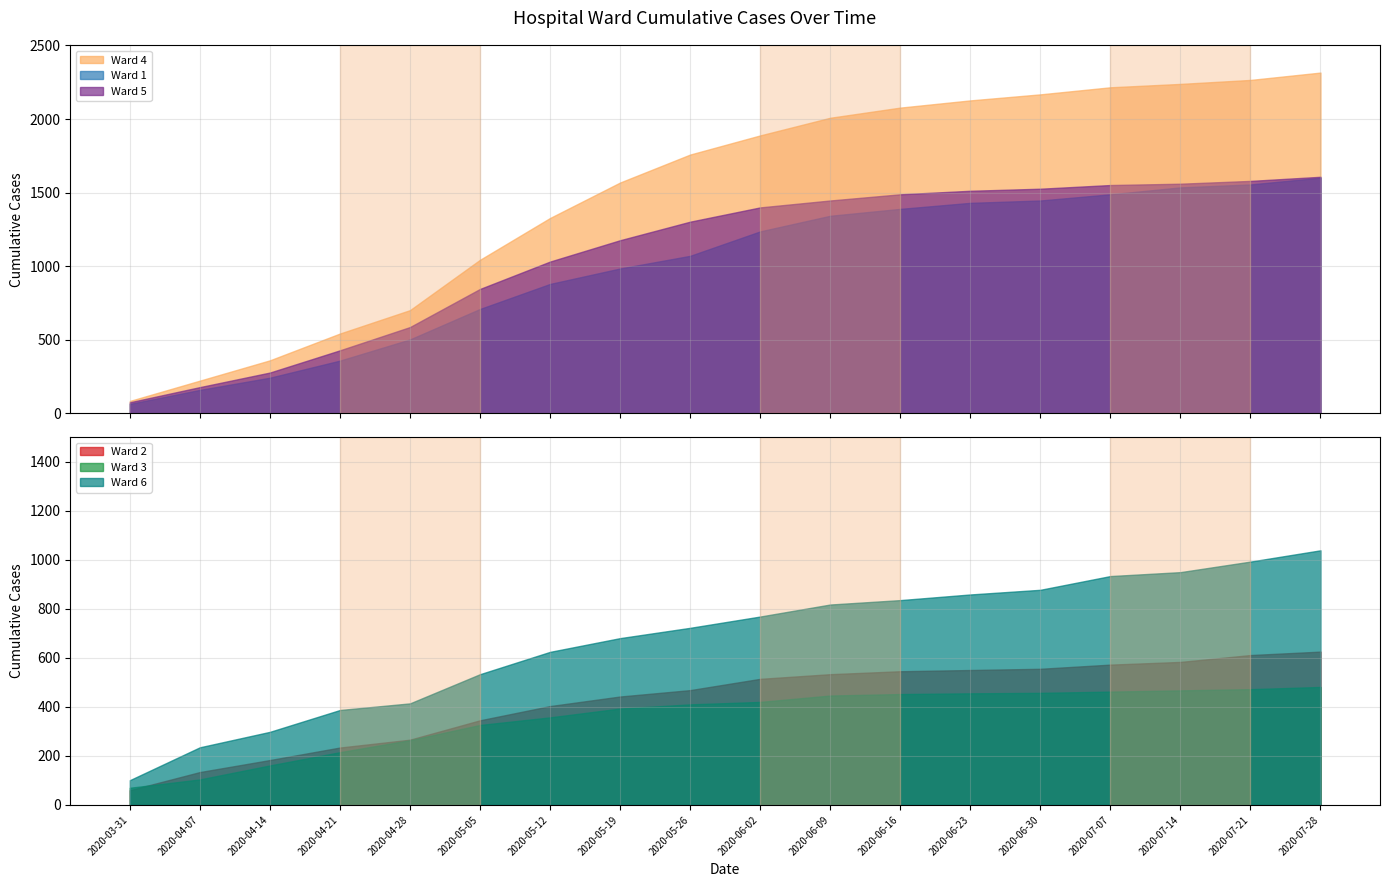

How many times do Ward 6 and Ward 1 cross each other?

1